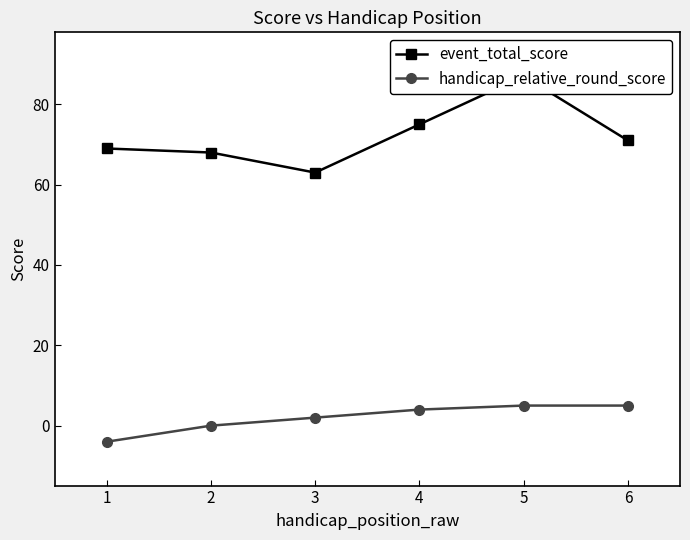

How many values in handicap_relative_round_score are below zero?

1